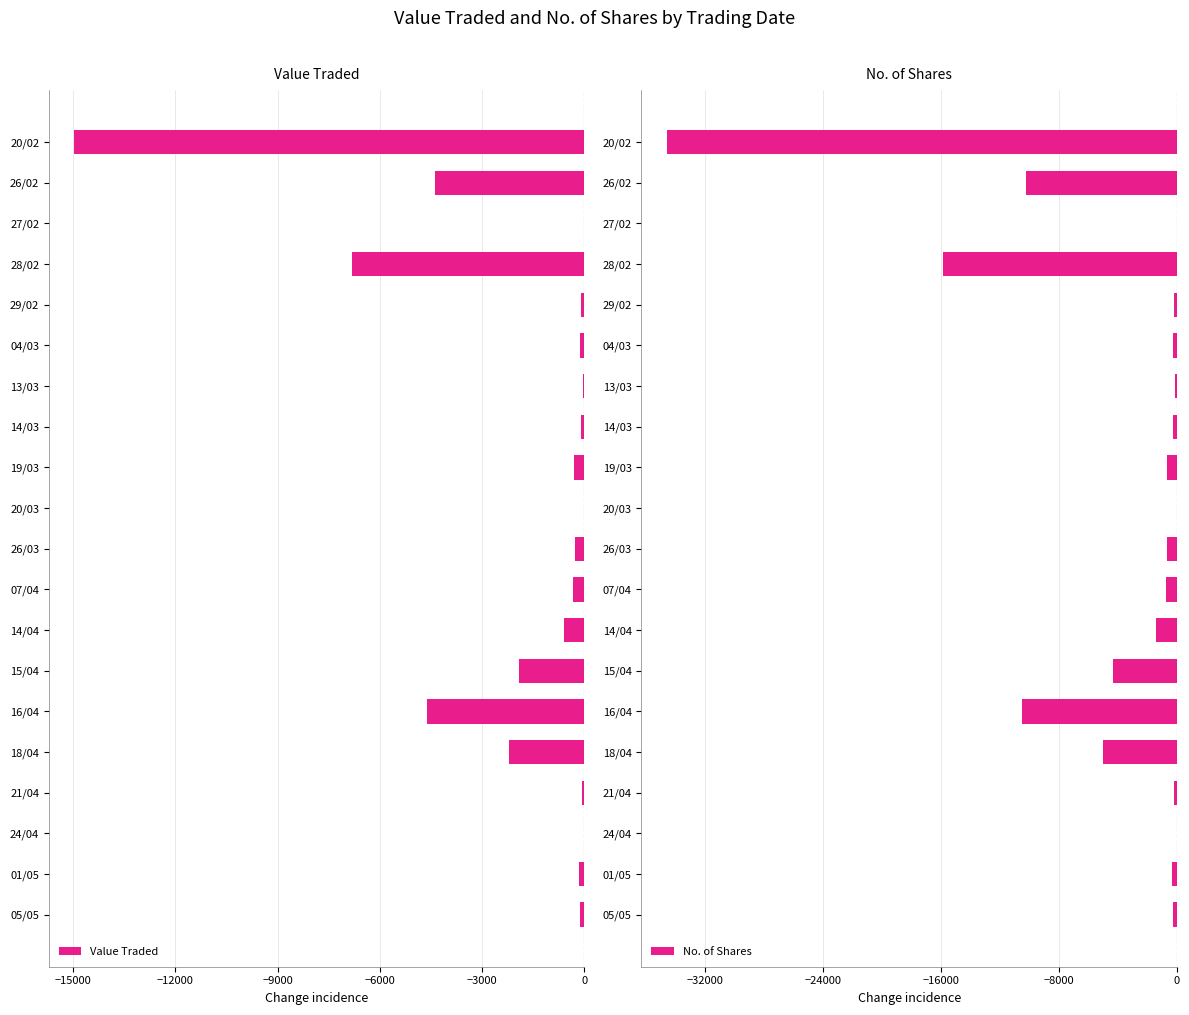

What is the average value of the Value Traded series?

-1861